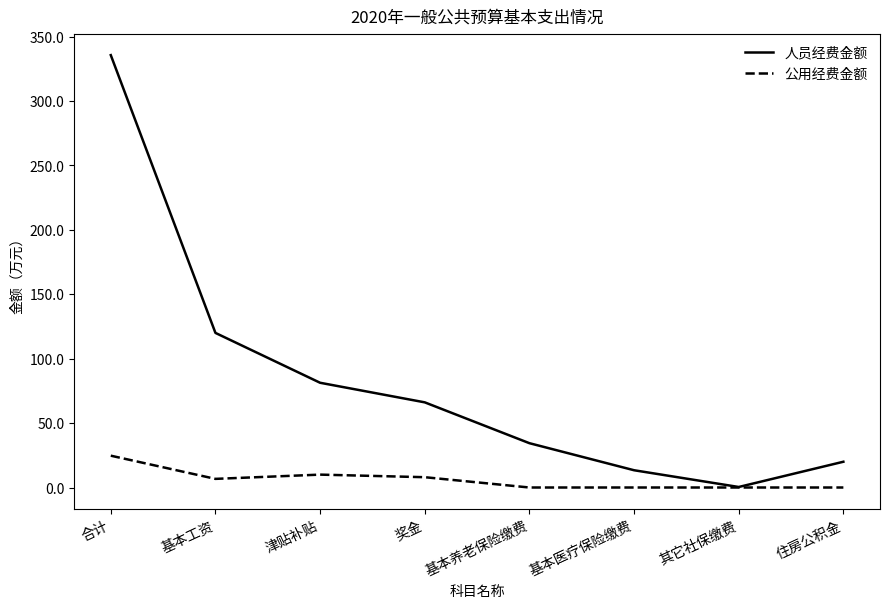

List the series in order of their overall mean, highest first.

人员经费金额, 公用经费金额